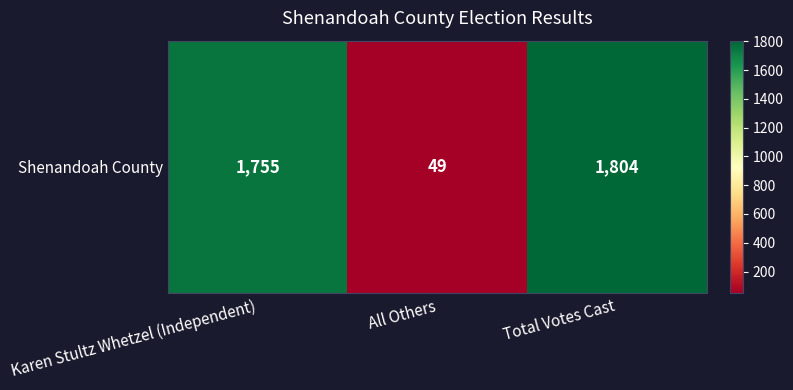

What is the ratio of the value at Total Votes Cast to the value at Karen Stultz Whetzel (Independent)?

1.0